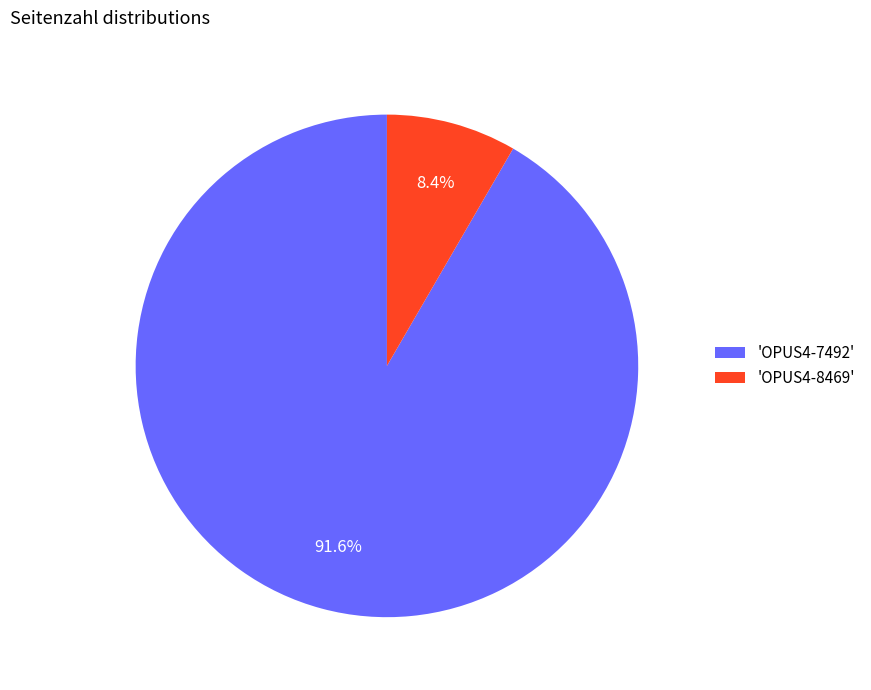

What is the largest slice in the pie chart?

'OPUS4-7492'